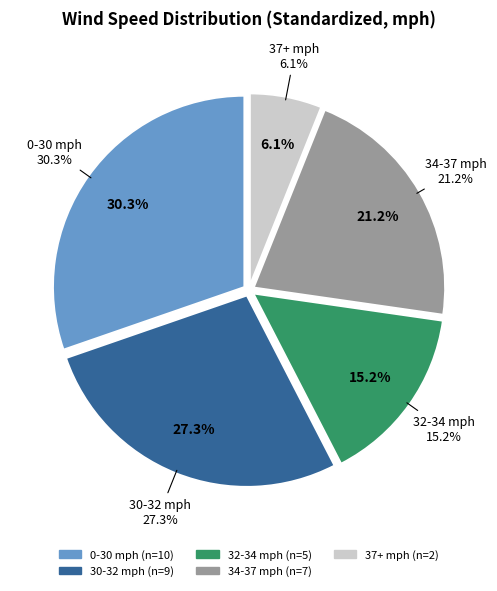

What is the largest slice in the pie chart?

30